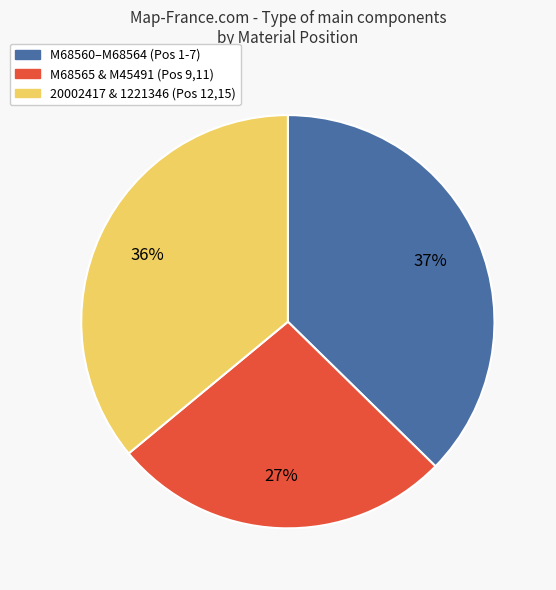

Is there a majority slice in this chart?

No